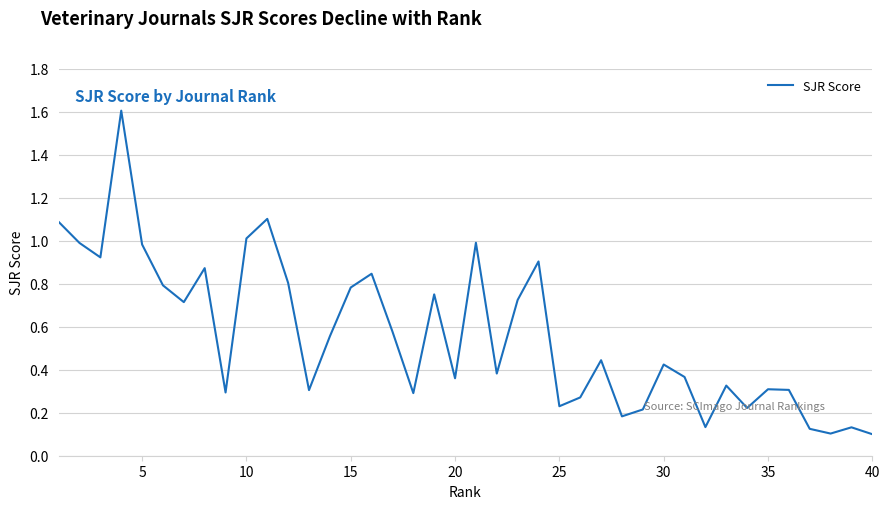

True or false: there are more than 0 points higher than both neighbors.

True